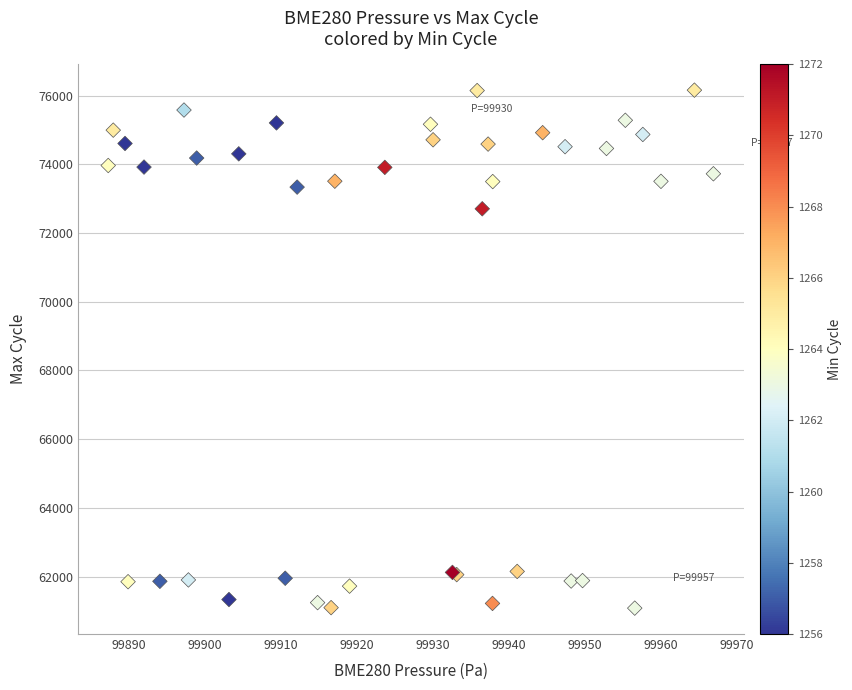

What Y value in the scatter plot is closest to 68619?

72704